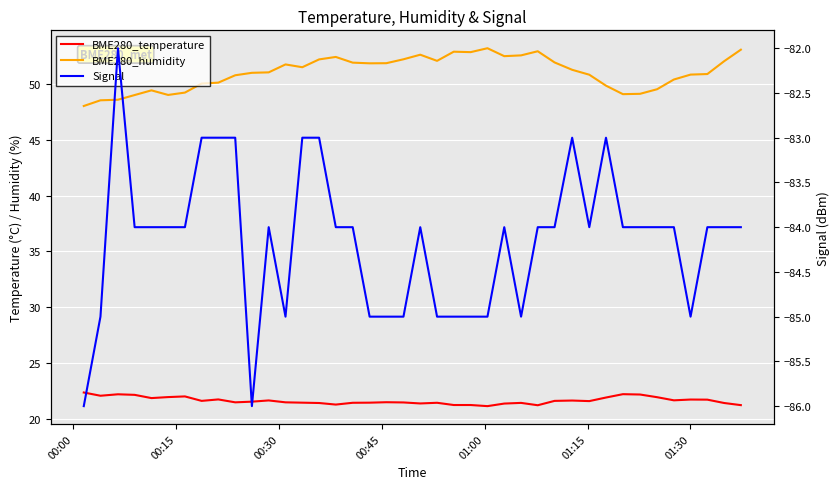

Which category has the lowest value in the BME280_humidity series?

00:00